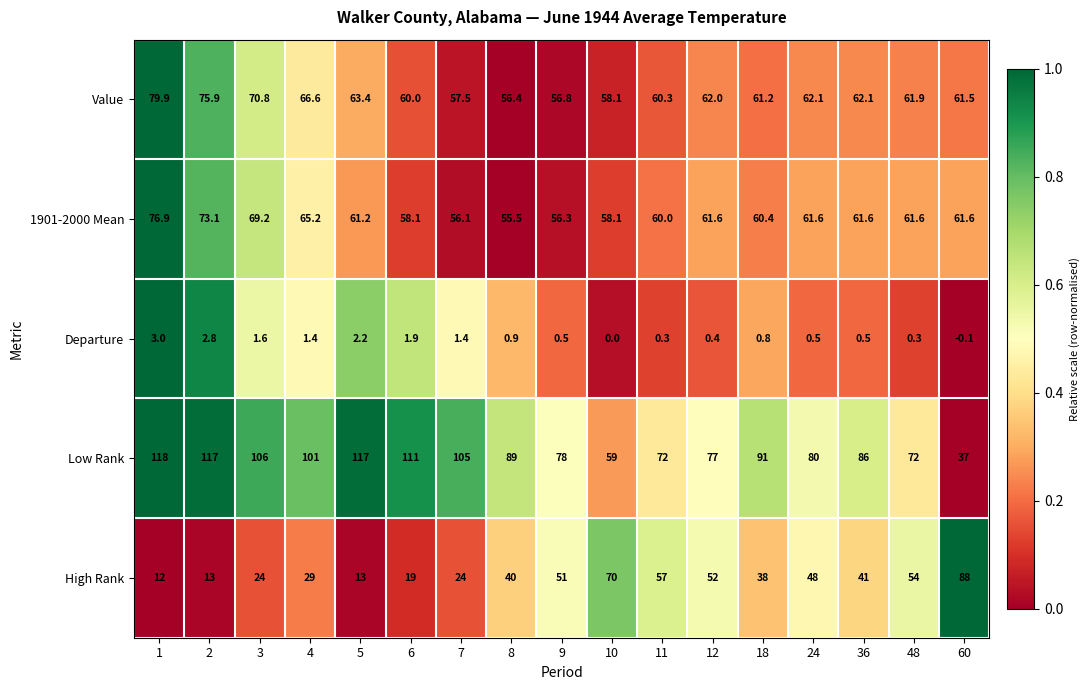

At which category is the sum across all series the highest?

1